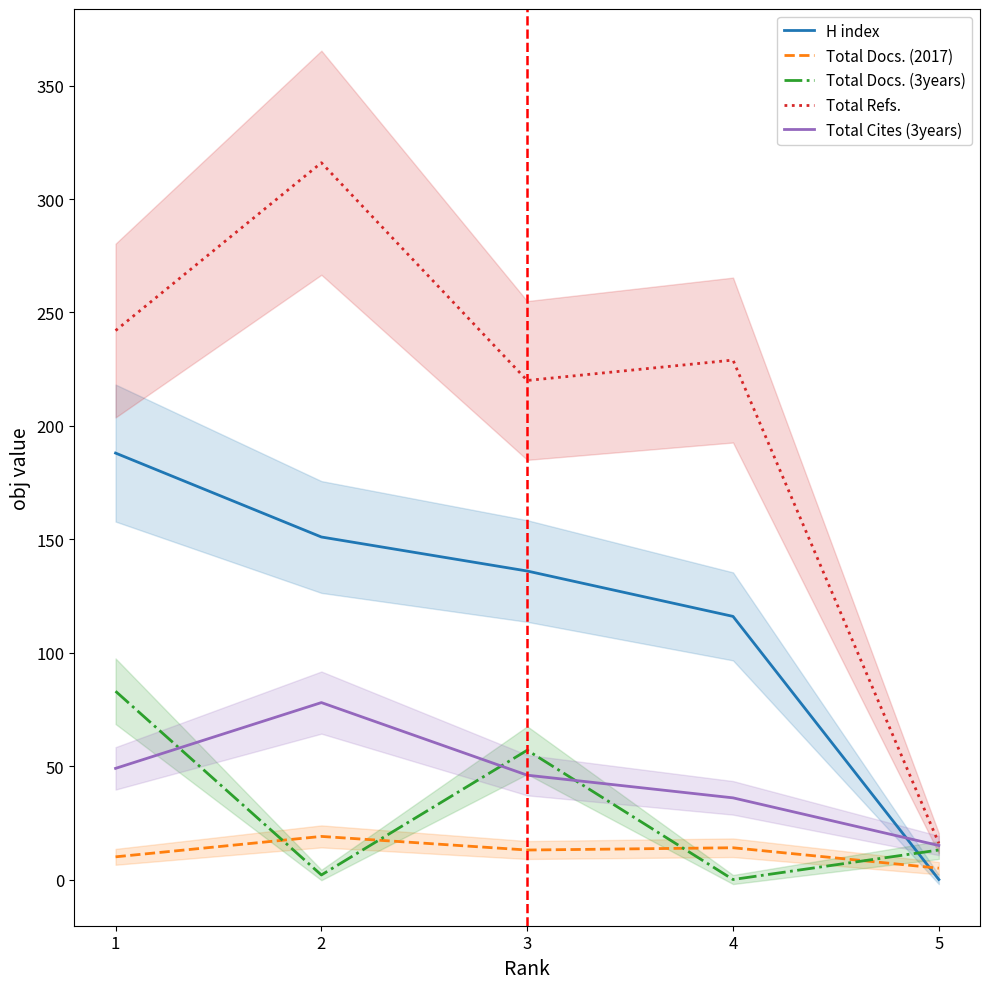

Is it true that Total Docs. (3years) equals 57 at 3?

True